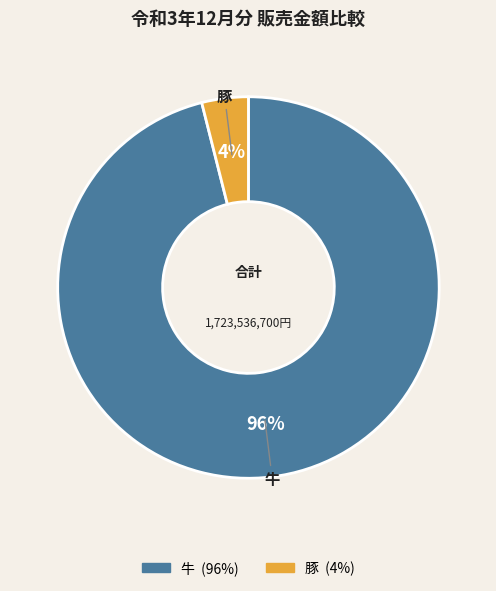

To the nearest percent, what is the difference between the largest and smallest slice percentages?

92%